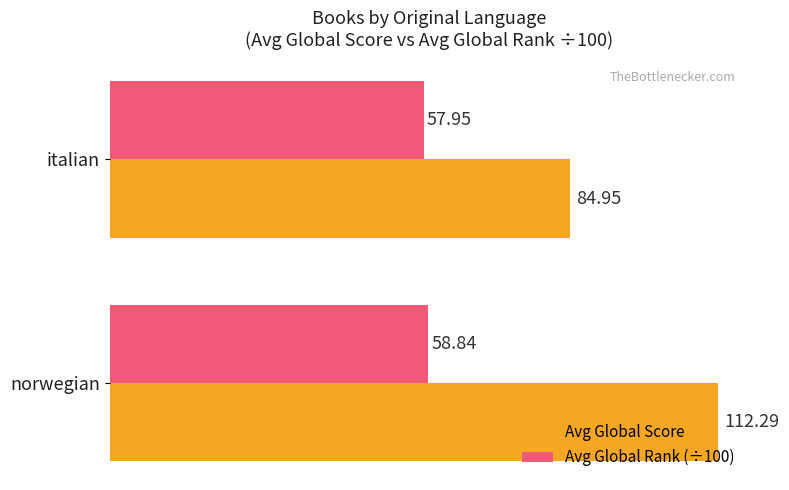

At which label is Avg Global Score closest to 98?

italian